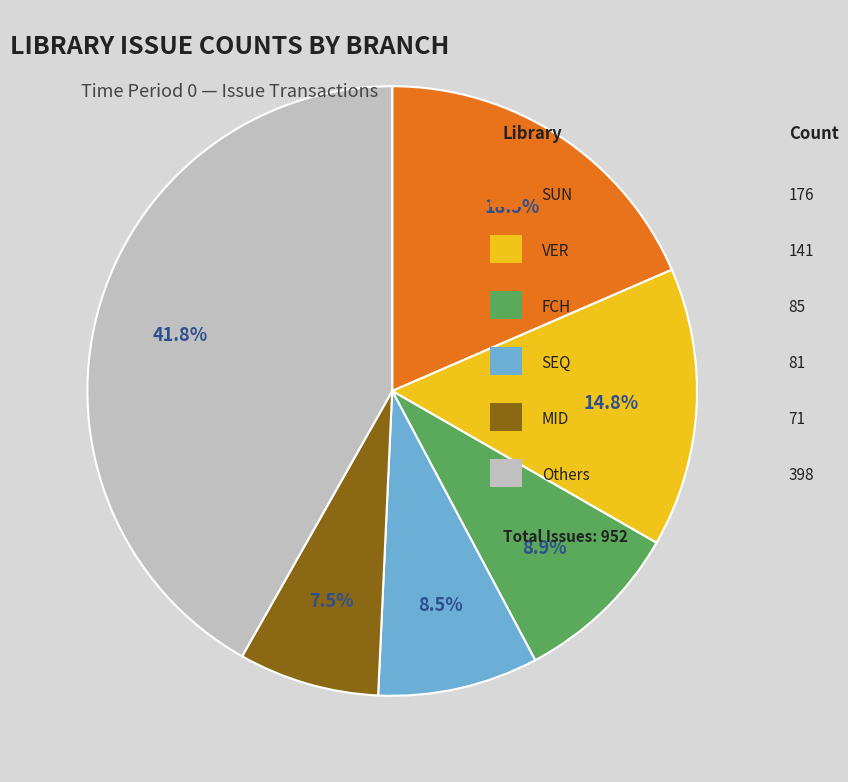

Is there any slice that represents more than half of the pie?

No